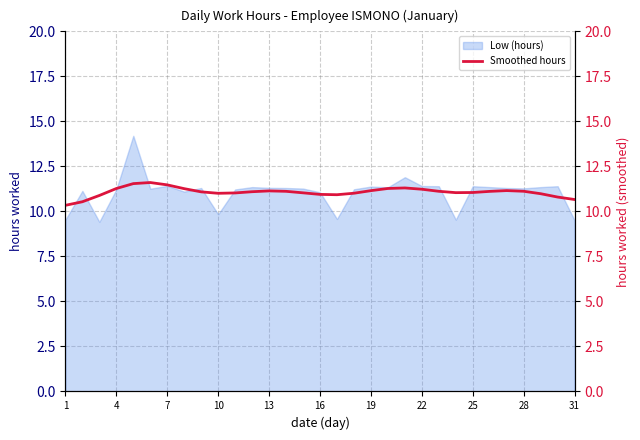

What is the highest value of the Low (hours) series?

14.2